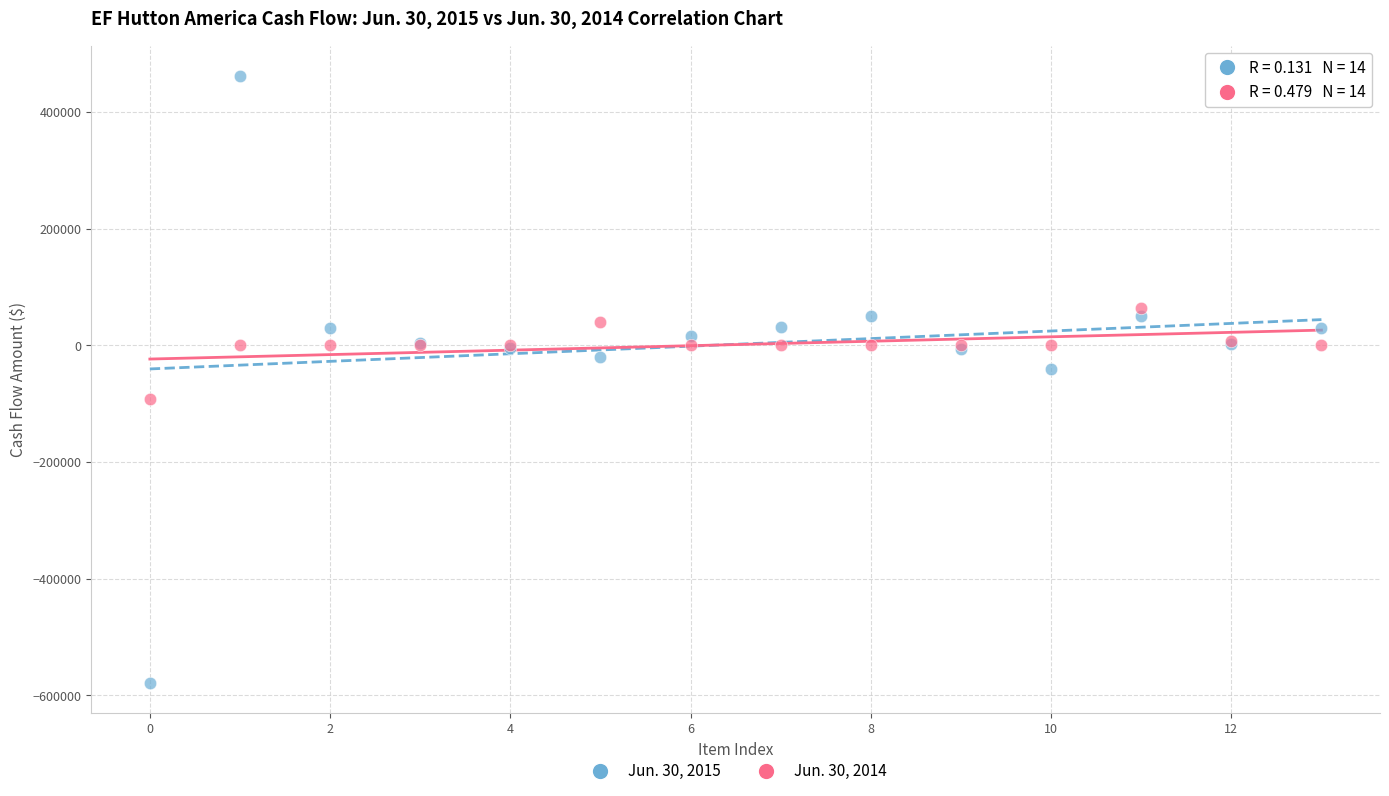

Which series contains the lowest Y value?

Jun. 30, 2015